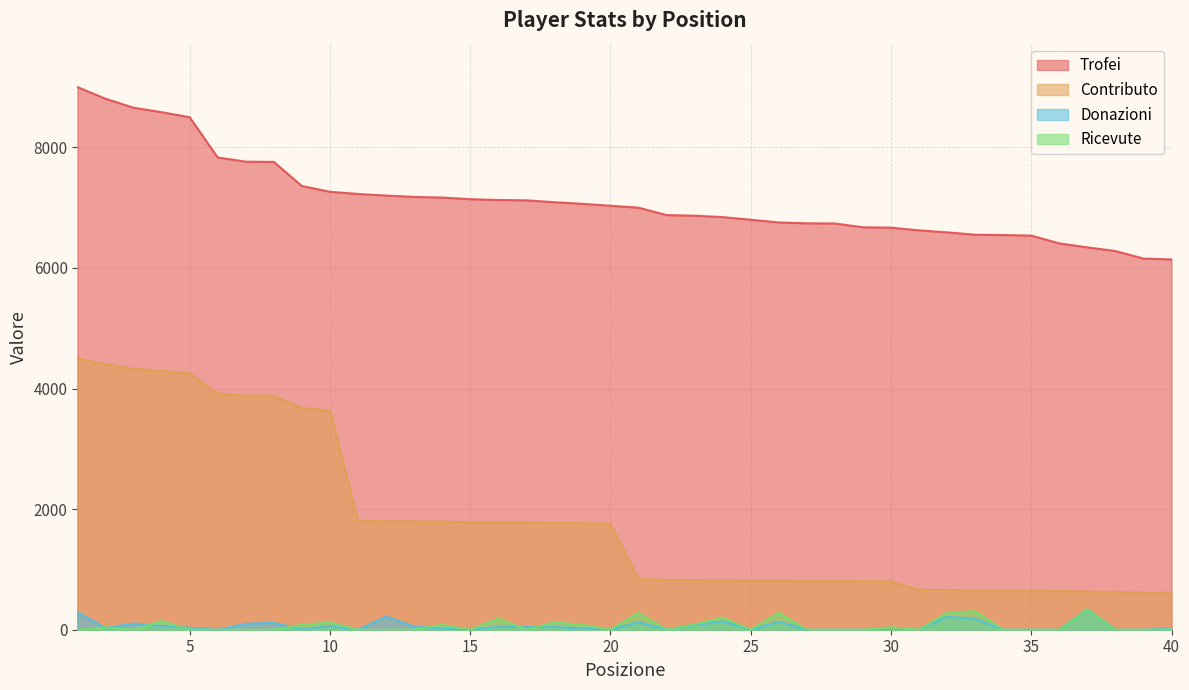

Reading right to left, what are all the values shown in this chart?

Trofei: 40=6142	39=6156	38=6281	37=6342	36=6408	35=6537	34=6546	33=6552	32=6591	31=6624	30=6669	29=6675	28=6738	27=6741	26=6755	25=6800	24=6844	23=6867	22=6877	21=7000	20=7032	19=7064	18=7091	17=7122	16=7127	15=7141	14=7168	13=7179	12=7201	11=7228	10=7264	9=7360	8=7759	7=7763	6=7833	5=8500	4=8584	3=8658	2=8807	1=9000
Contributo: 40=614	39=615	38=628	37=634	36=640	35=653	34=654	33=655	32=659	31=662	30=800	29=801	28=808	27=808	26=810	25=816	24=821	23=824	22=825	21=840	20=1758	19=1766	18=1772	17=1780	16=1781	15=1785	14=1792	13=1794	12=1800	11=1807	10=3632	9=3680	8=3879	7=3881	6=3916	5=4250	4=4292	3=4329	2=4403	1=4500
Donazioni: 40=18	39=0	38=0	37=336	36=0	35=0	34=0	33=182	32=213	31=0	30=0	29=0	28=0	27=0	26=132	25=0	24=138	23=78	22=0	21=127	20=0	19=22	18=46	17=46	16=50	15=0	14=18	13=56	12=218	11=0	10=60	9=8	8=114	7=99	6=0	5=34	4=63	3=103	2=28	1=295
Ricevute: 40=0	39=0	38=0	37=340	36=0	35=0	34=0	33=307	32=280	31=0	30=40	29=0	28=0	27=0	26=280	25=0	24=200	23=88	22=0	21=280	20=0	19=80	18=120	17=0	16=184	15=0	14=80	13=0	12=0	11=0	10=120	9=80	8=0	7=0	6=0	5=0	4=144	3=0	2=40	1=0